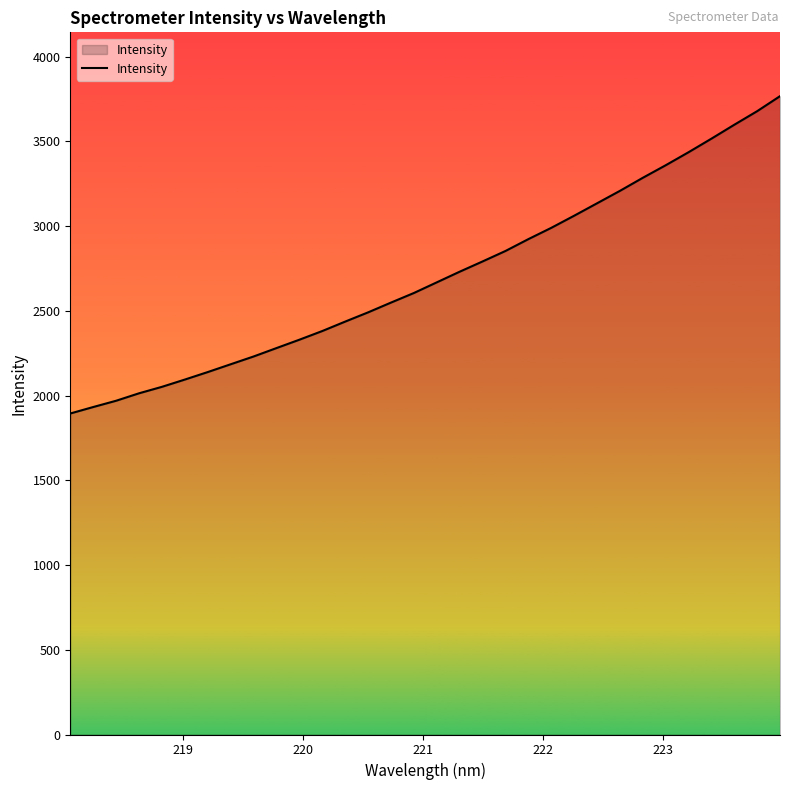

What is the greatest value displayed?

3766.5